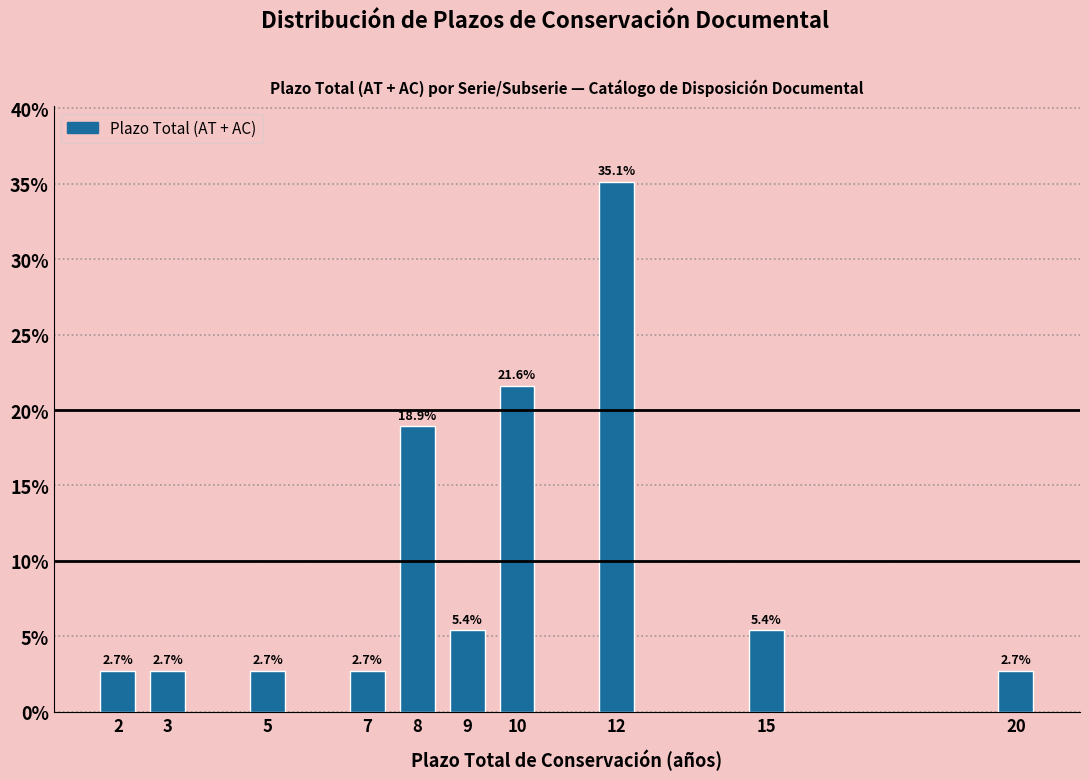

Reading left to right, list all the values displayed in this chart.

2=2.7	3=2.7	5=2.7	7=2.7	8=18.9	9=5.4	10=21.6	12=35.1	15=5.4	20=2.7